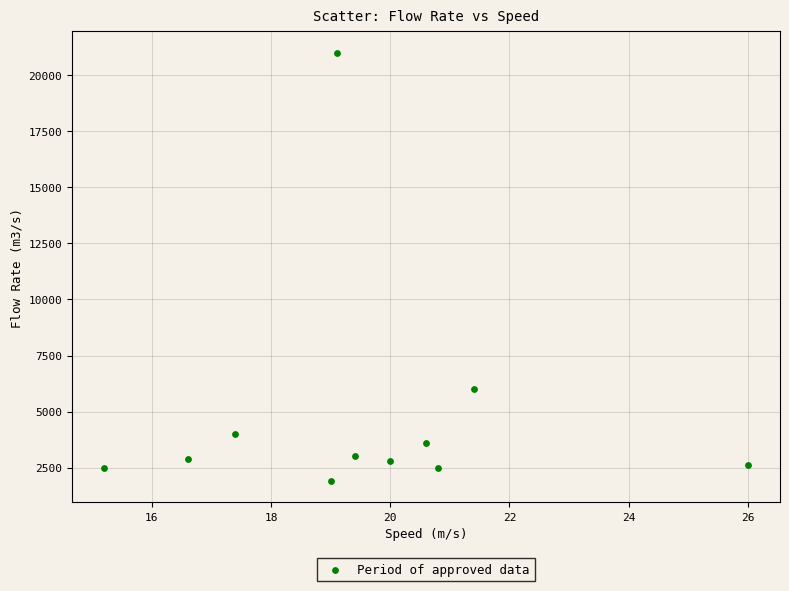

What Y value in the scatter plot is closest to 11450?

6000